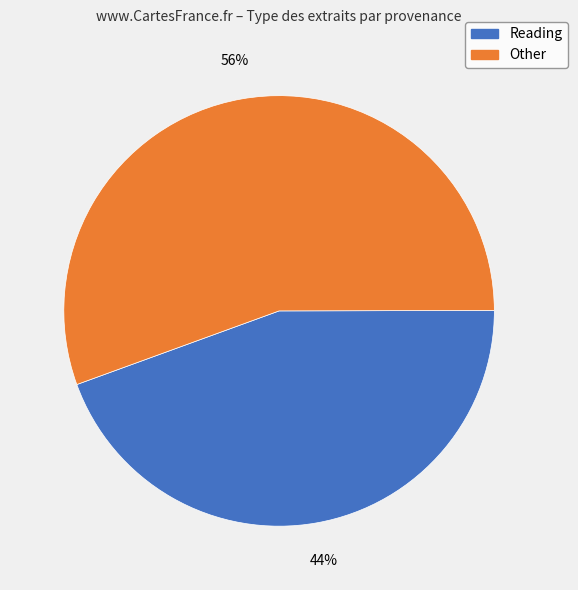

To the nearest percent, what is the average slice percentage?

50%